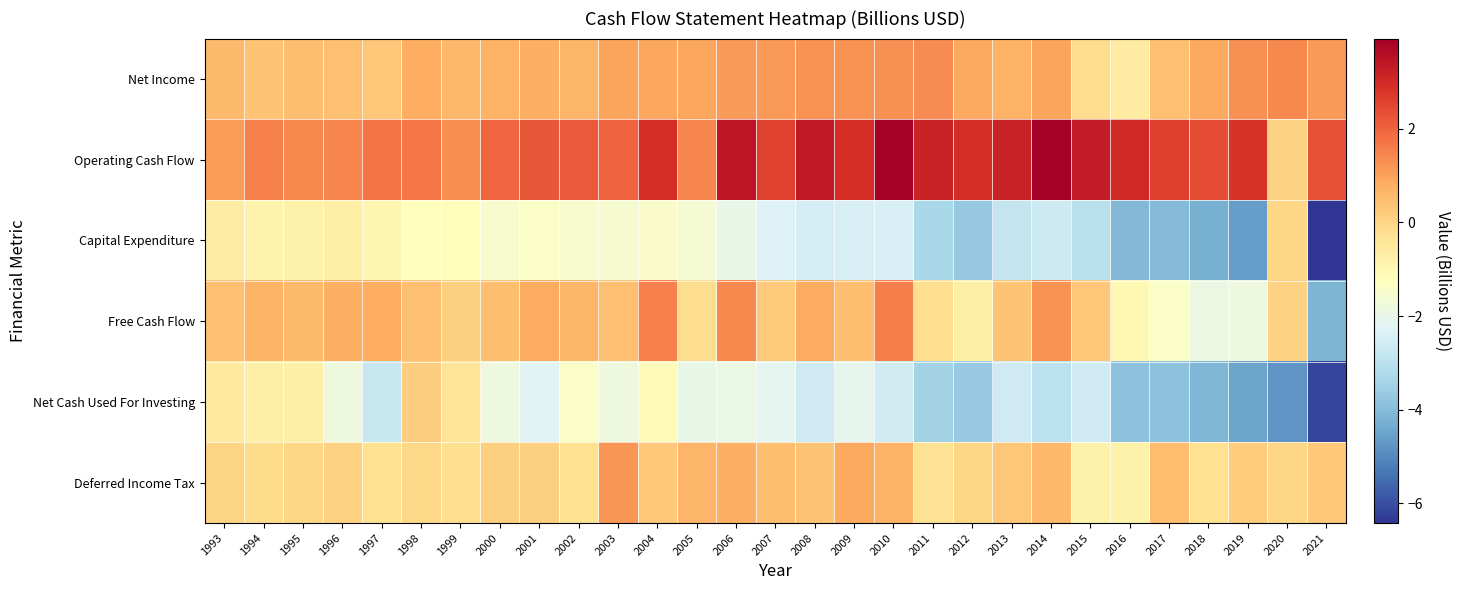

List the series in order of their peak value, highest first.

Operating Cash Flow, Free Cash Flow, Net Income, Deferred Income Tax, Net Cash Used For Investing, Capital Expenditure